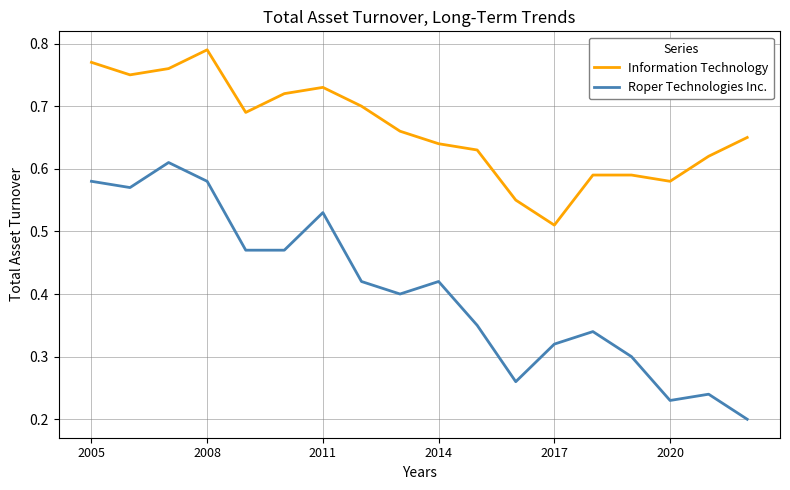

Which series has the largest total across all categories?

Information Technology